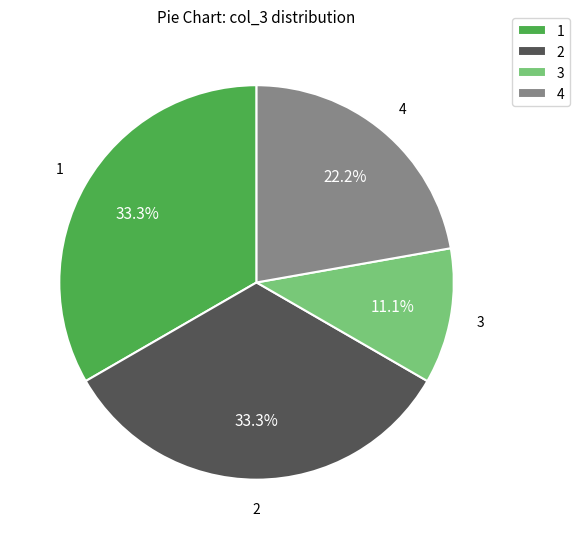

Is there a majority slice in this chart?

No